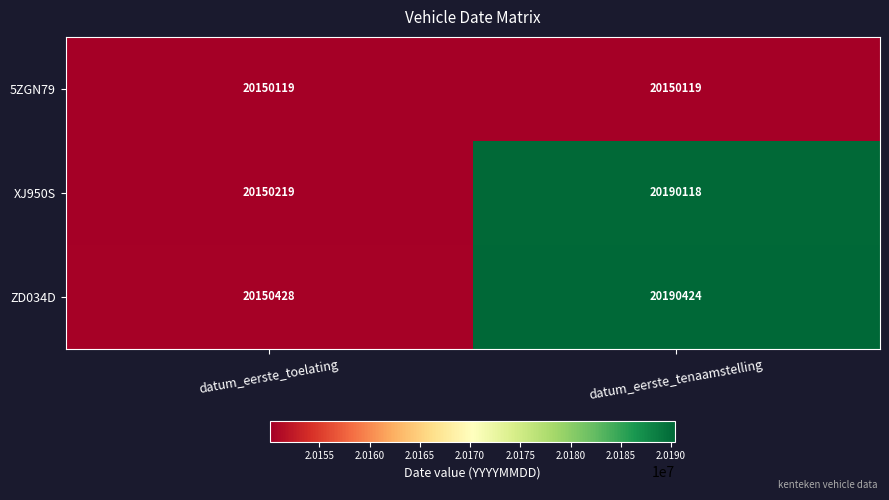

How many series are shown in this chart?

3